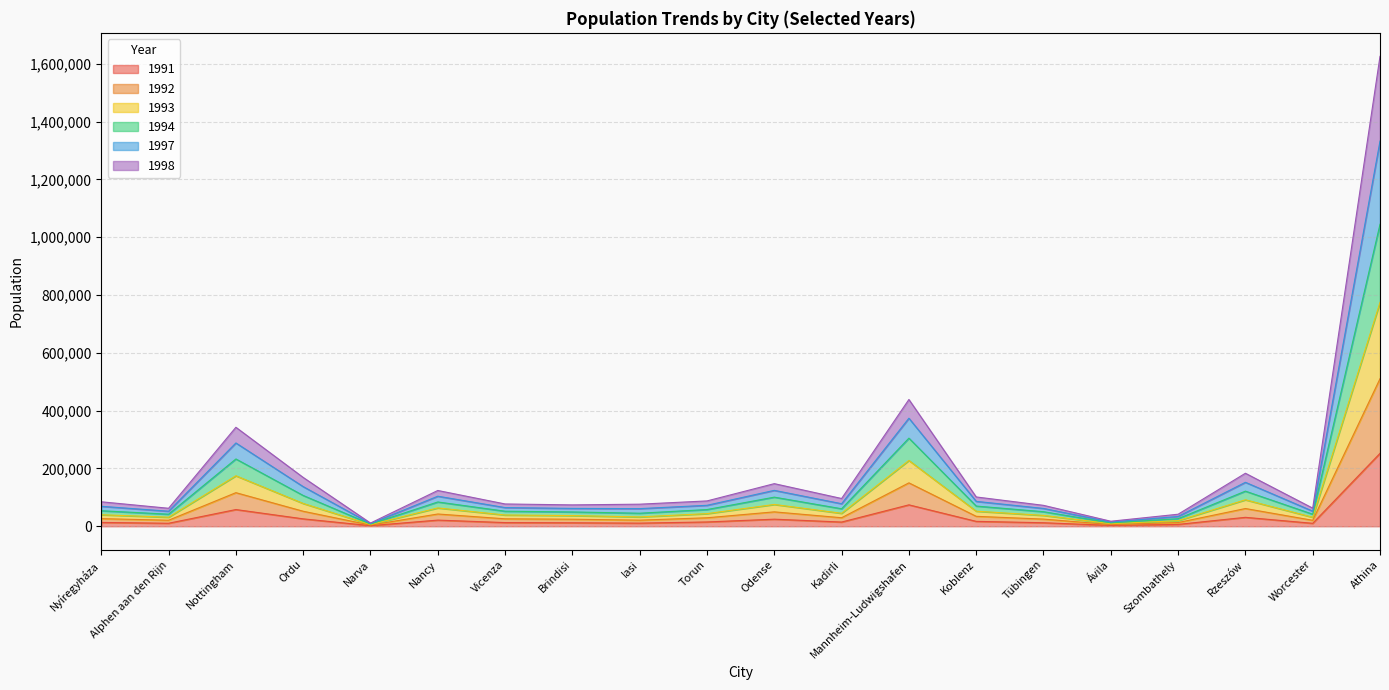

Where is the first local minimum for 1992?

Alphen aan den Rijn